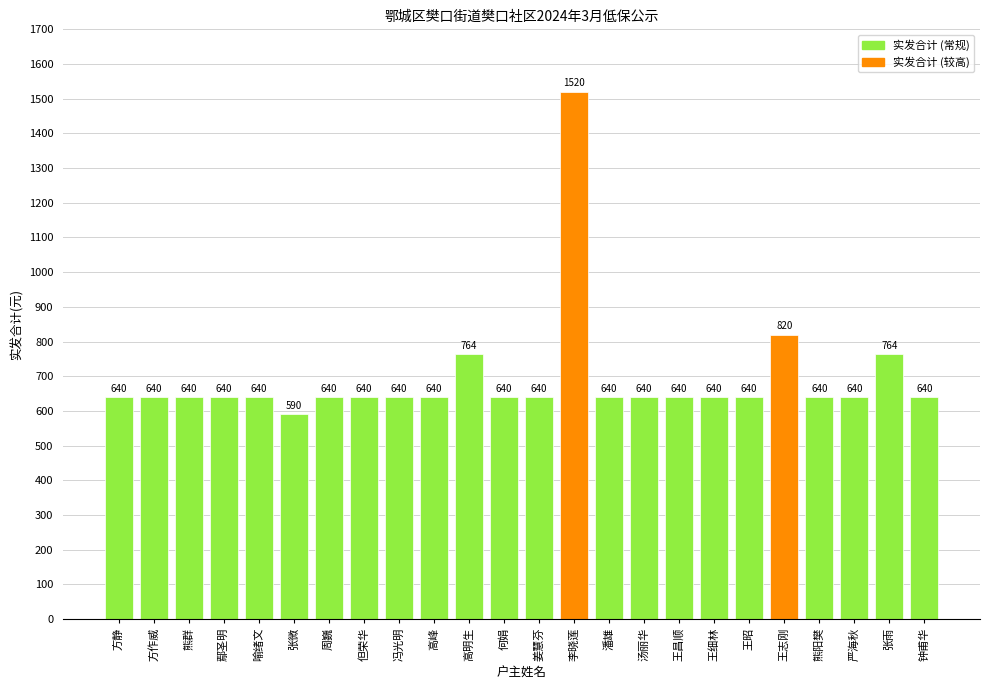

At which label is the value closest to 1055?

王志刚